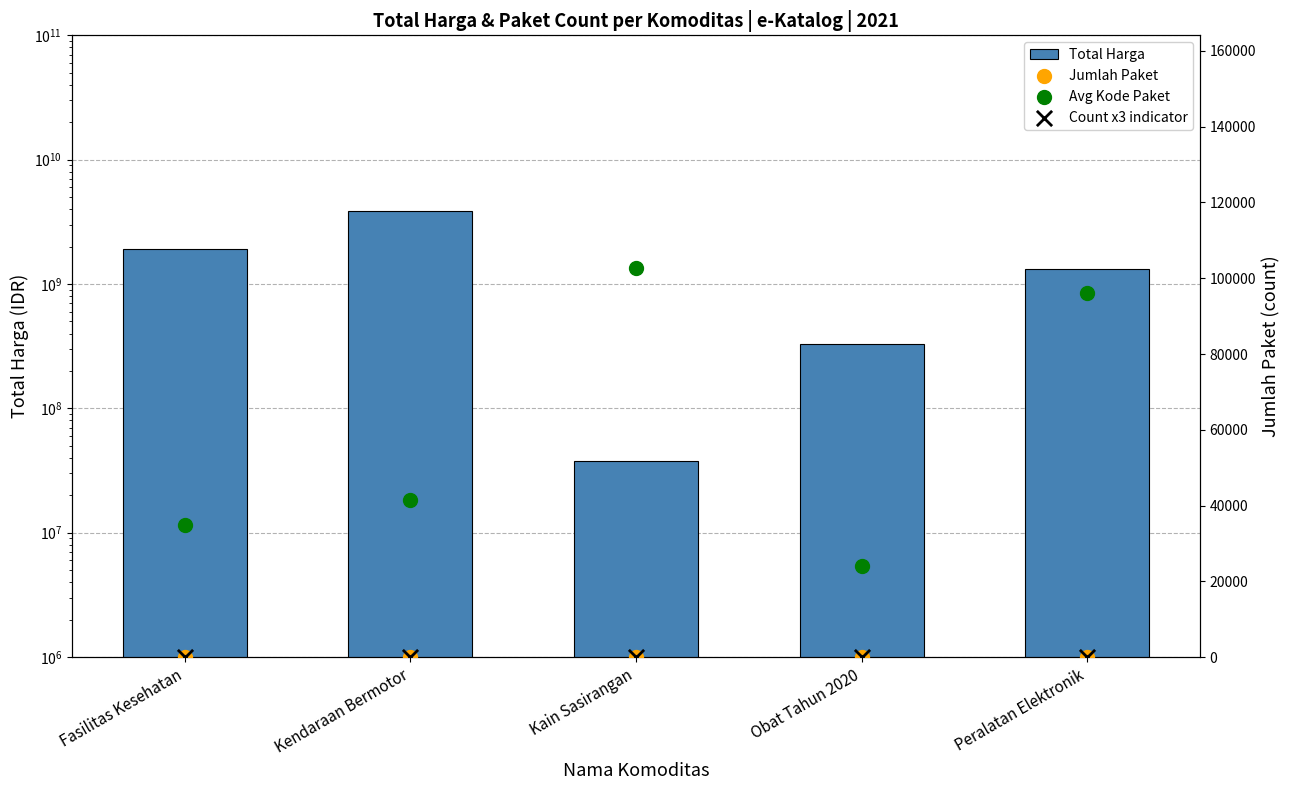

At which category is the sum across all series the highest?

Kendaraan Bermotor